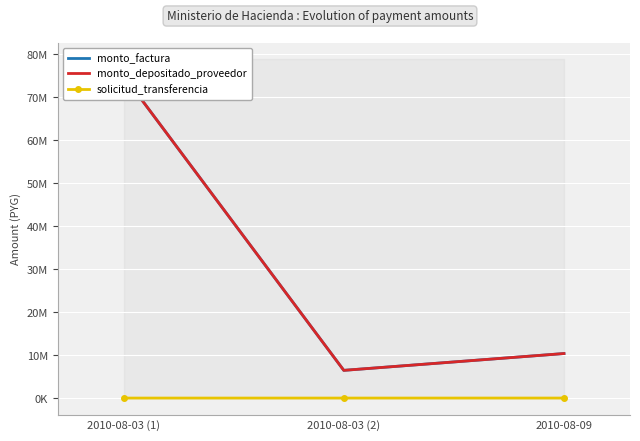

True or false: solicitud_transferencia has a value of 51375 at 2010-08-09.

True